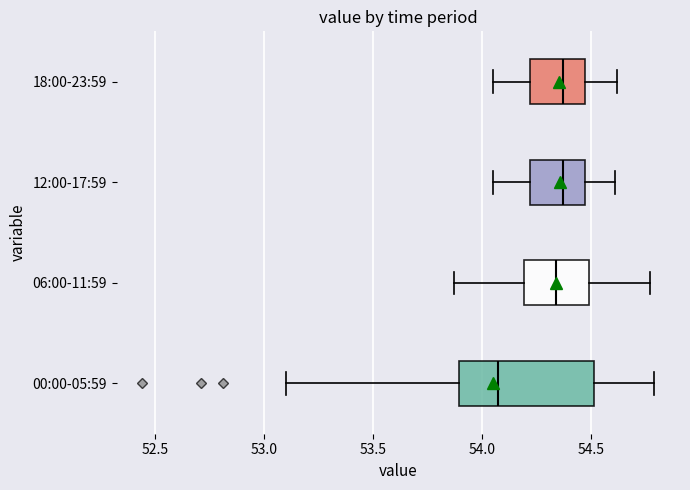

Where is the right edge of the box for 12:00-17:59 on the x-axis? The values are not printed on the chart, so give them approximately, as read against the axis.

54.45